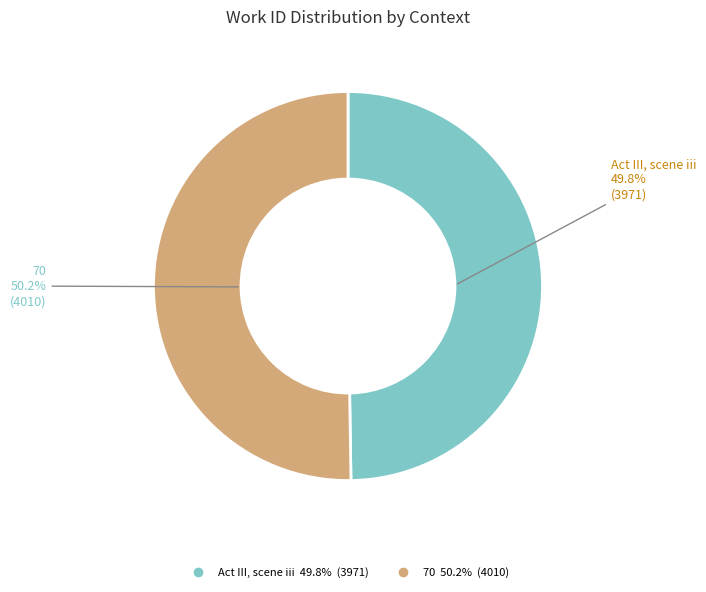

What percentage is NOT represented by 70?

49.8%